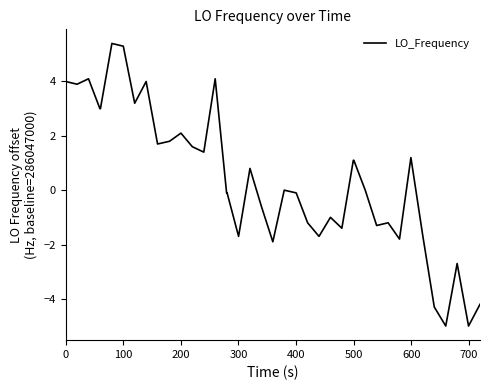

Reading left to right, transcribe all the data shown in this chart.

4.0	3.9	4.1	3.0	3.0	5.4	5.3	3.2	4.0	1.7	1.8	2.1	1.6	1.4	4.1	-0.1	-0.1	-1.7	0.8	-0.6	-1.9	0.0	-0.1	-1.2	-1.7	-1.0	-1.4	1.1	1.1	0.0	-1.3	-1.2	-1.8	1.2	-1.7	-4.3	-5.0	-2.7	-5.0	-4.2